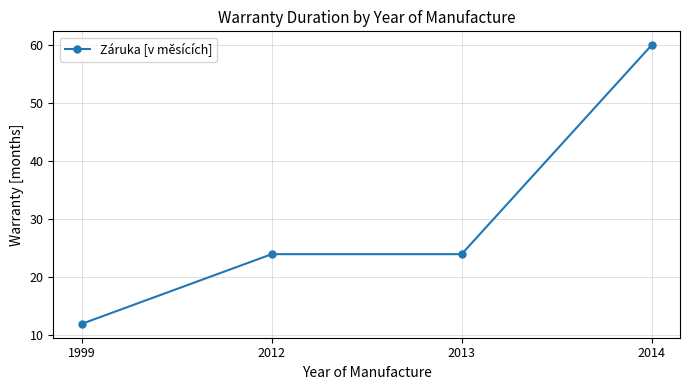

How many values are between 24 and 60?

3